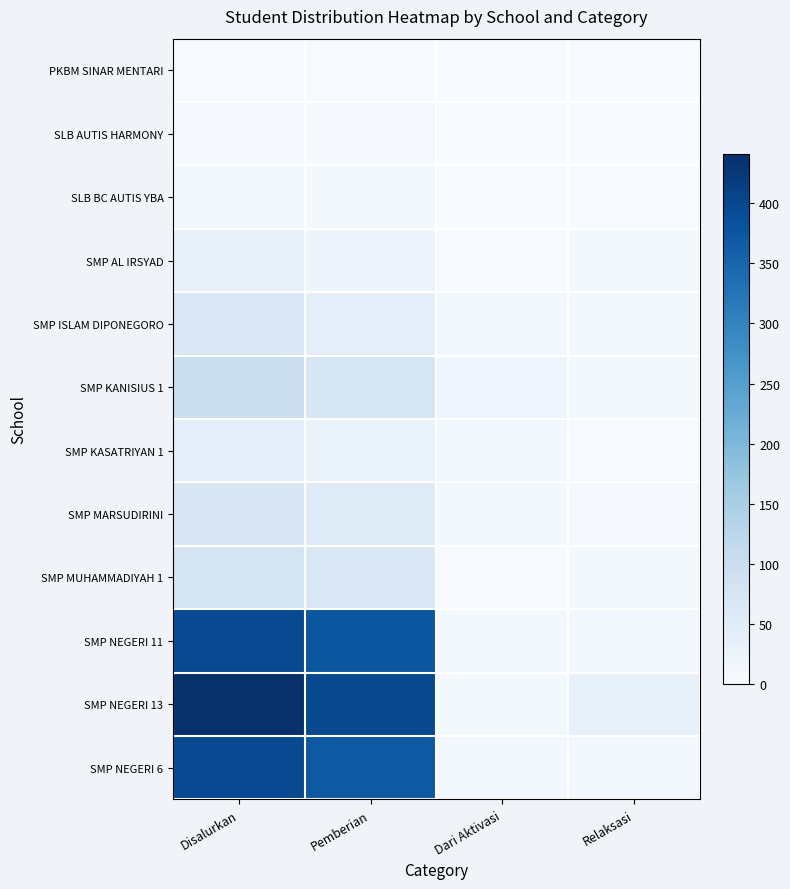

At which category does the chart reach its peak across all series?

Disalurkan